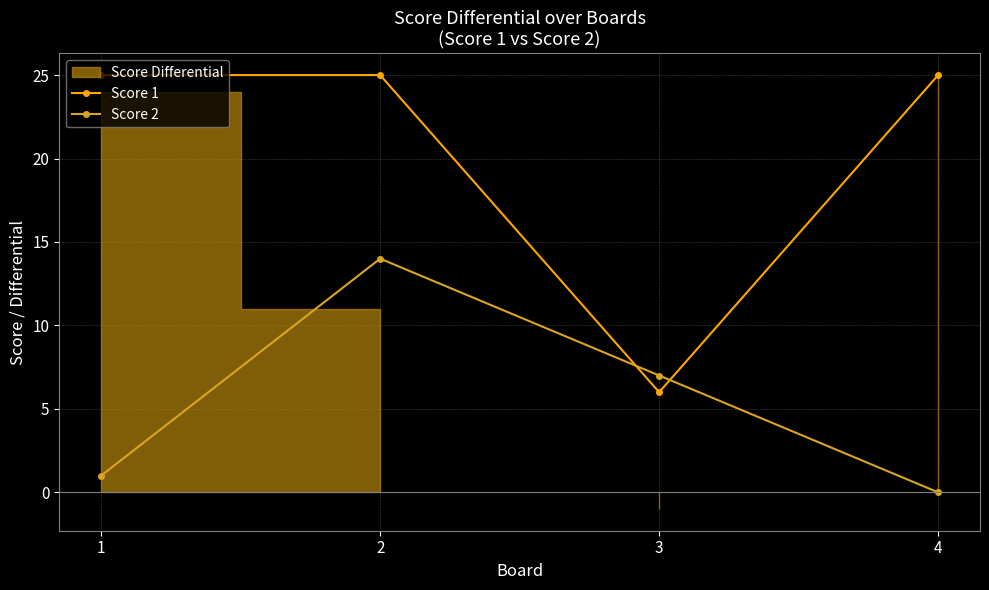

How many values in Score 2 are above zero?

3